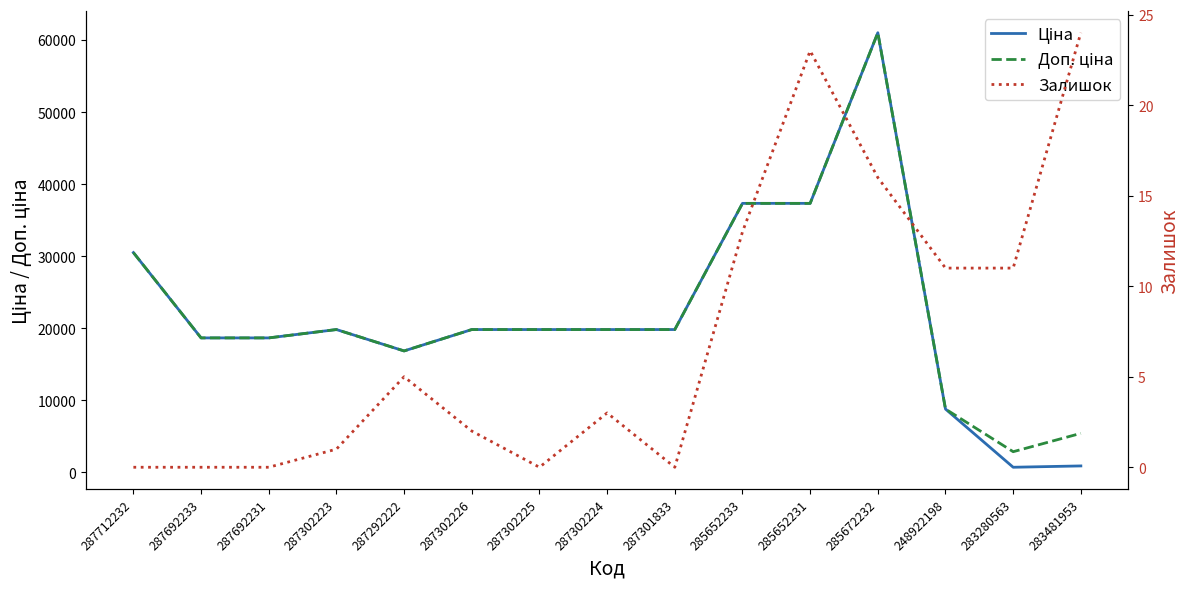

How many values in the Залишок series exceed 3?

7